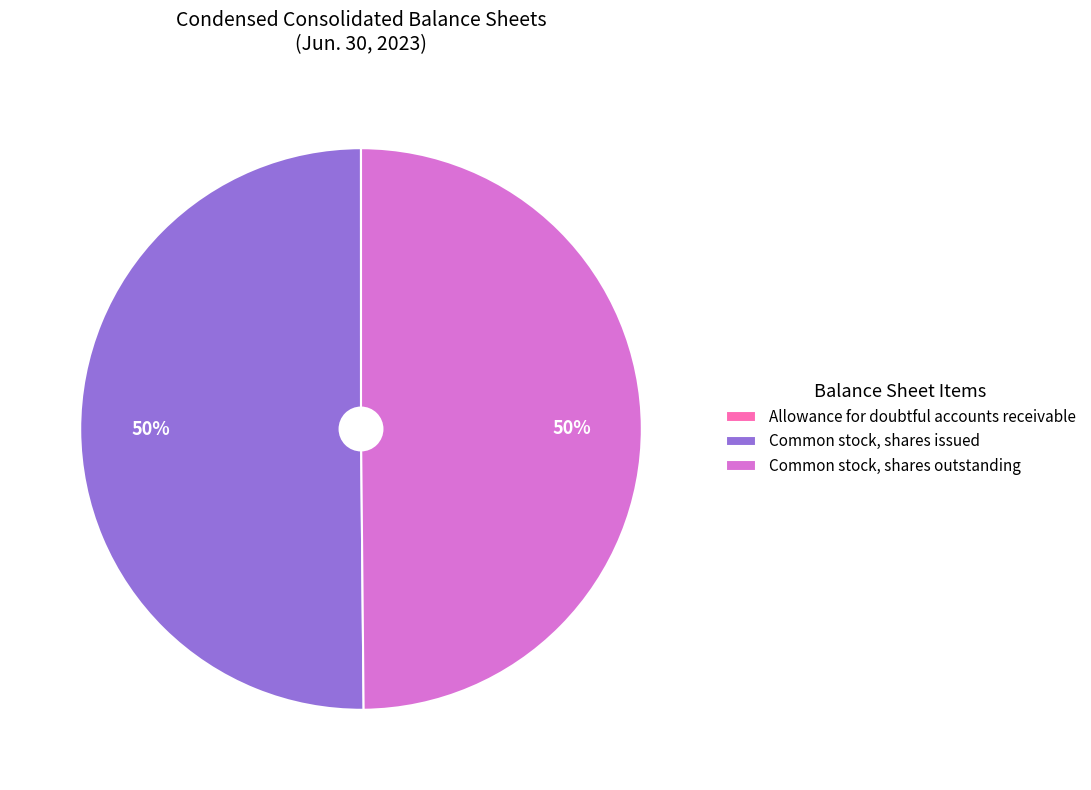

What percentage is the Common stock, shares outstanding slice, to the nearest percent?

50%